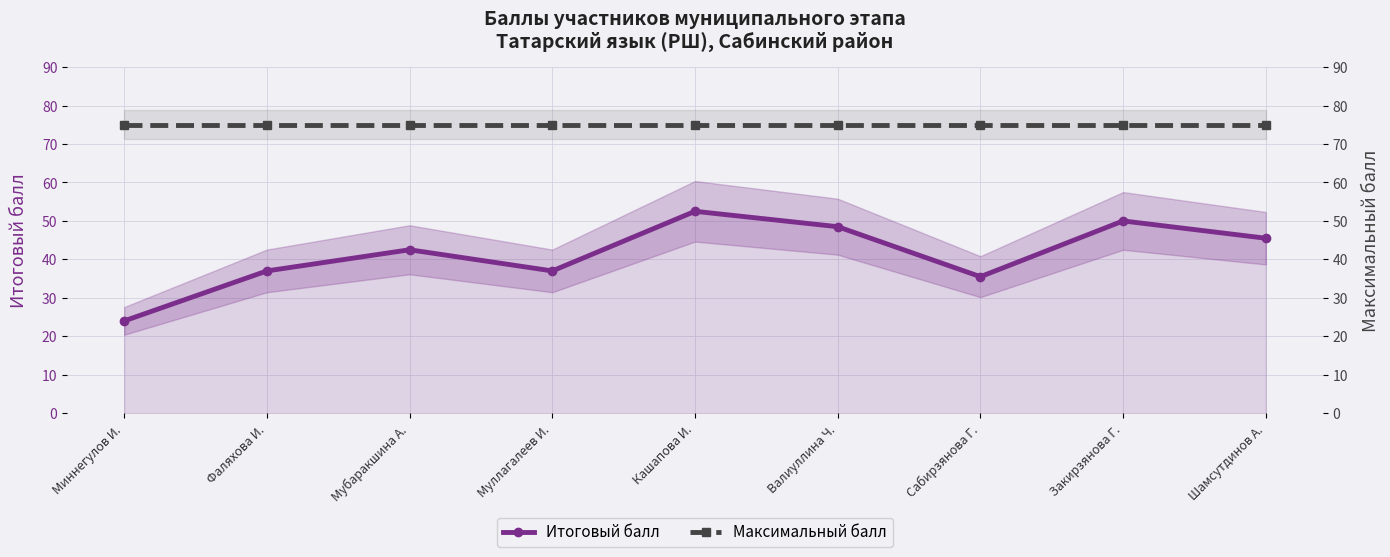

What is the value of the Итоговый балл point at the 4th from the left?

37.0